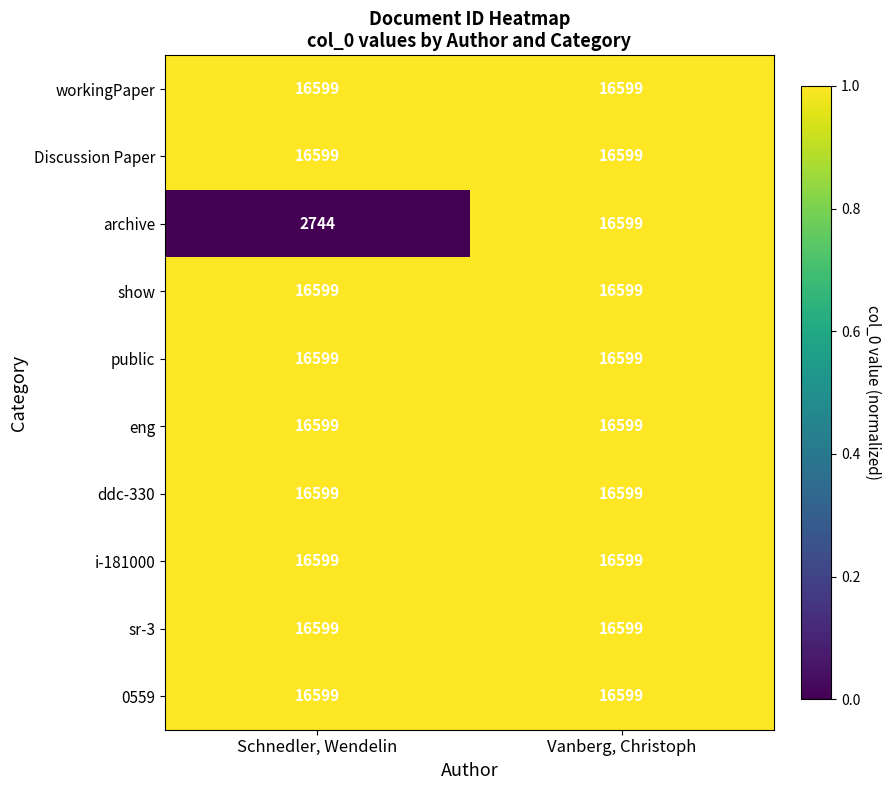

Between Schnedler, Wendelin and Vanberg, Christoph, which series saw the biggest shift?

archive